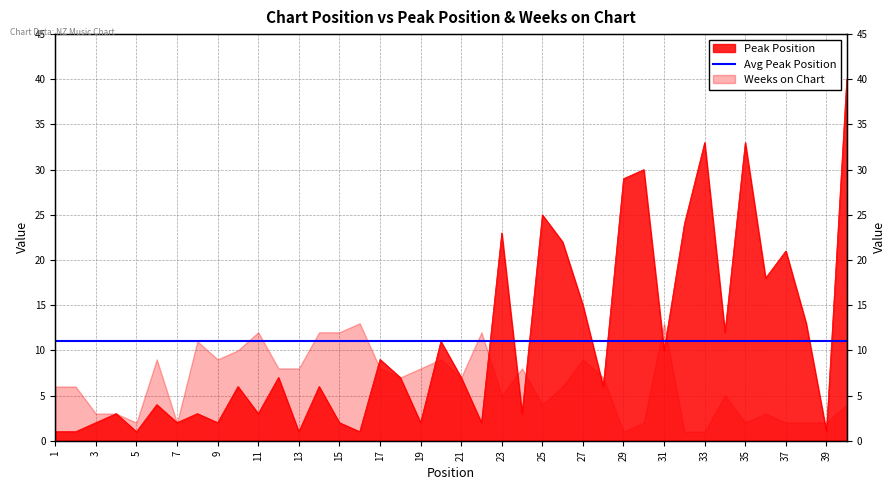

What value does the data have at 33?

33